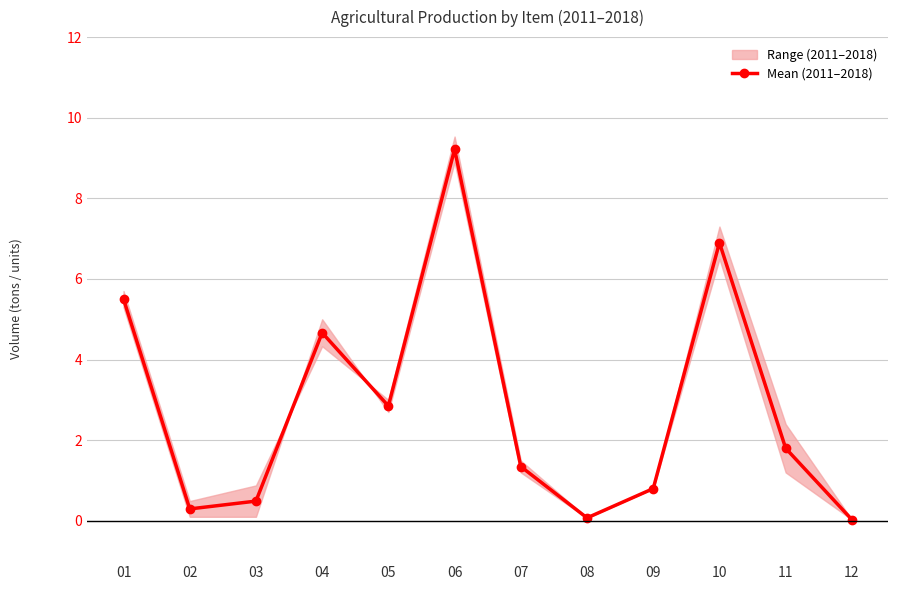

What is the value of the 2nd point from the left?

0.3